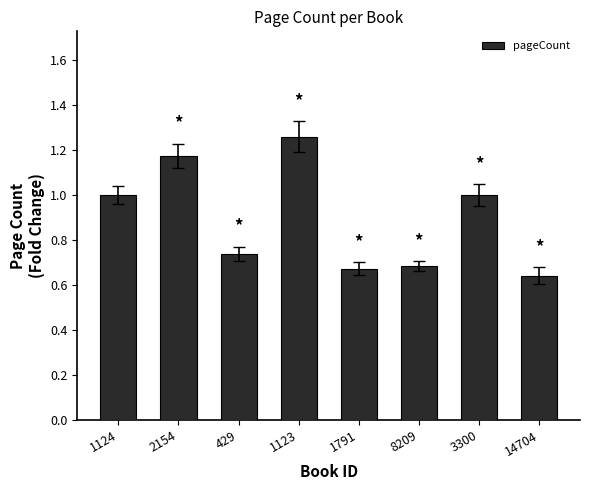

What is the label of the 5th bar from the left?

1791